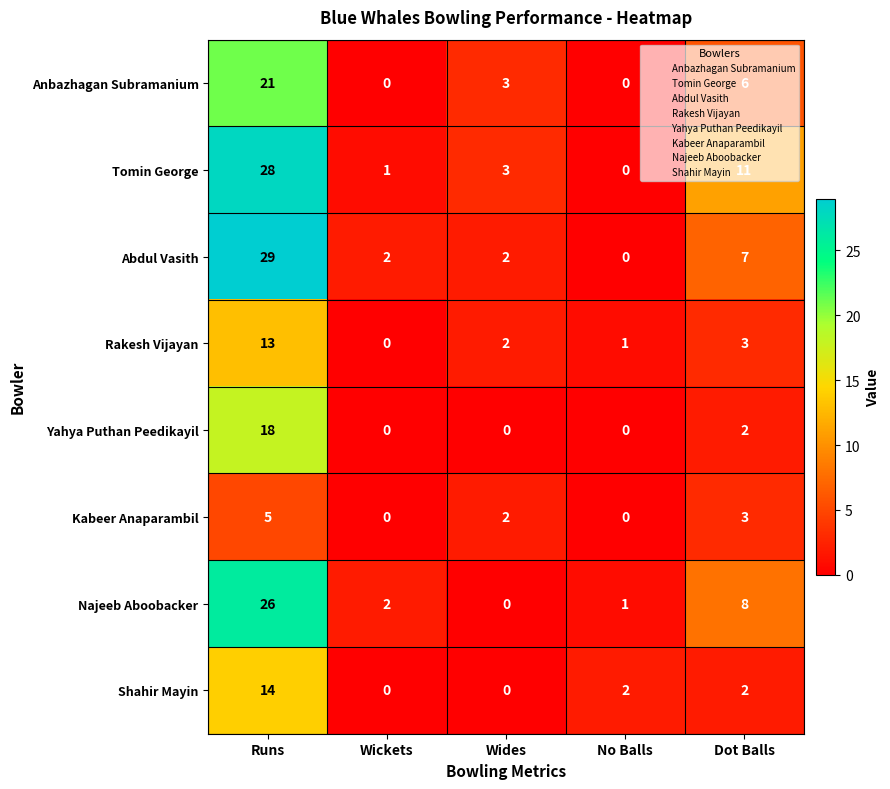

How many data points in Kabeer Anaparambil are less than 2?

2